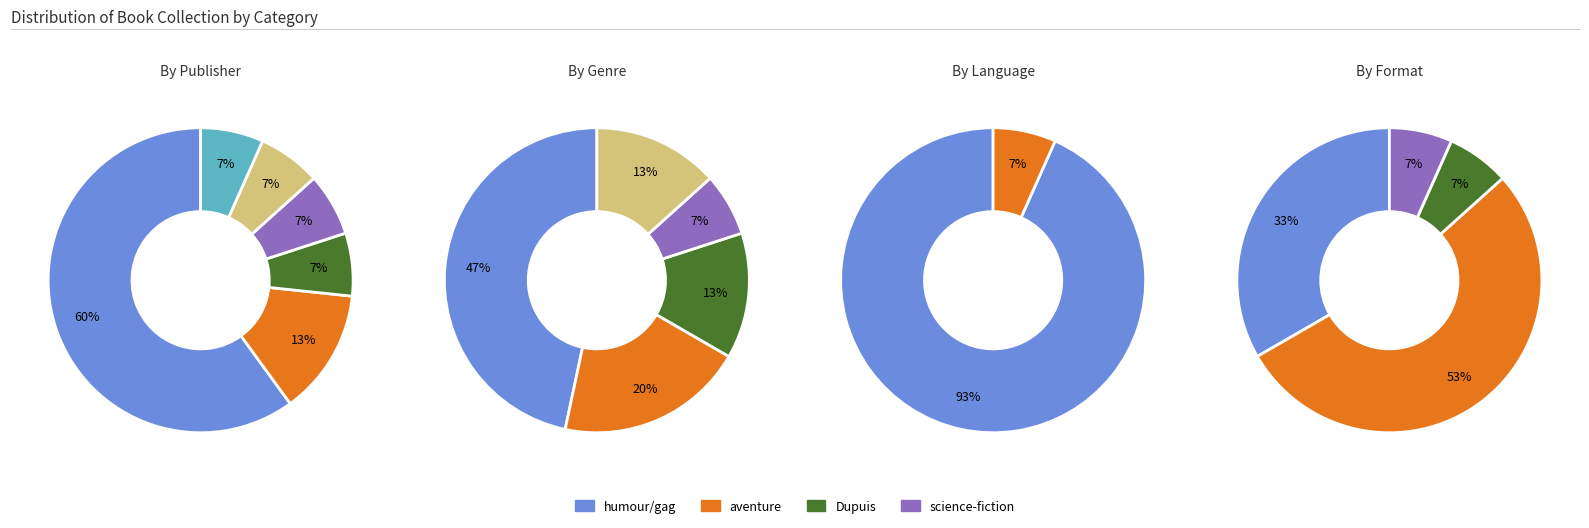

What percentage is the 5 slice, to the nearest percent?

7%